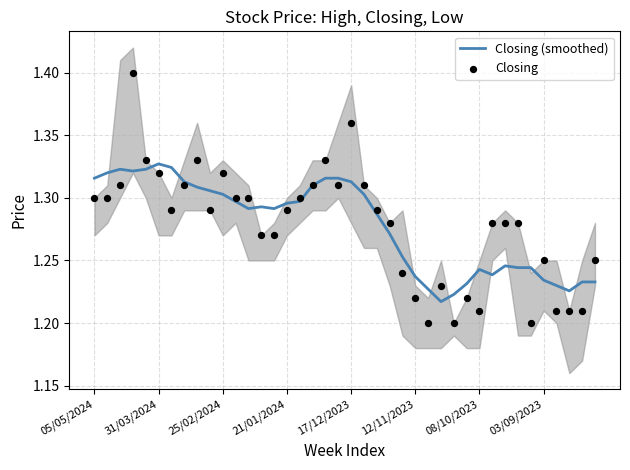

Which series has the widest spread of Y values?

Closing